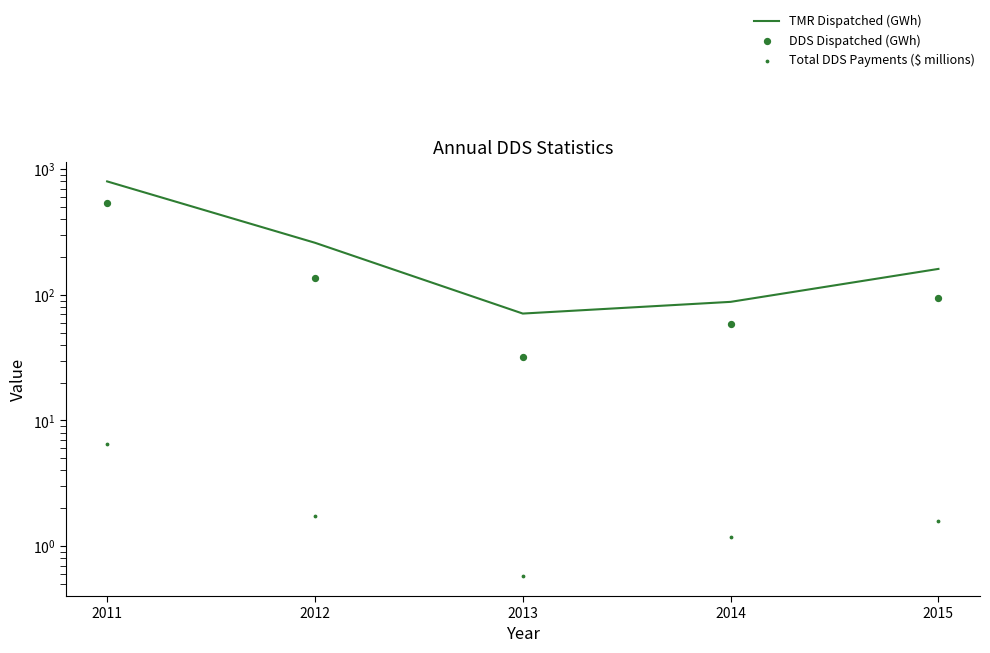

Which series has the widest spread of Y values?

TMR Dispatched (GWh)